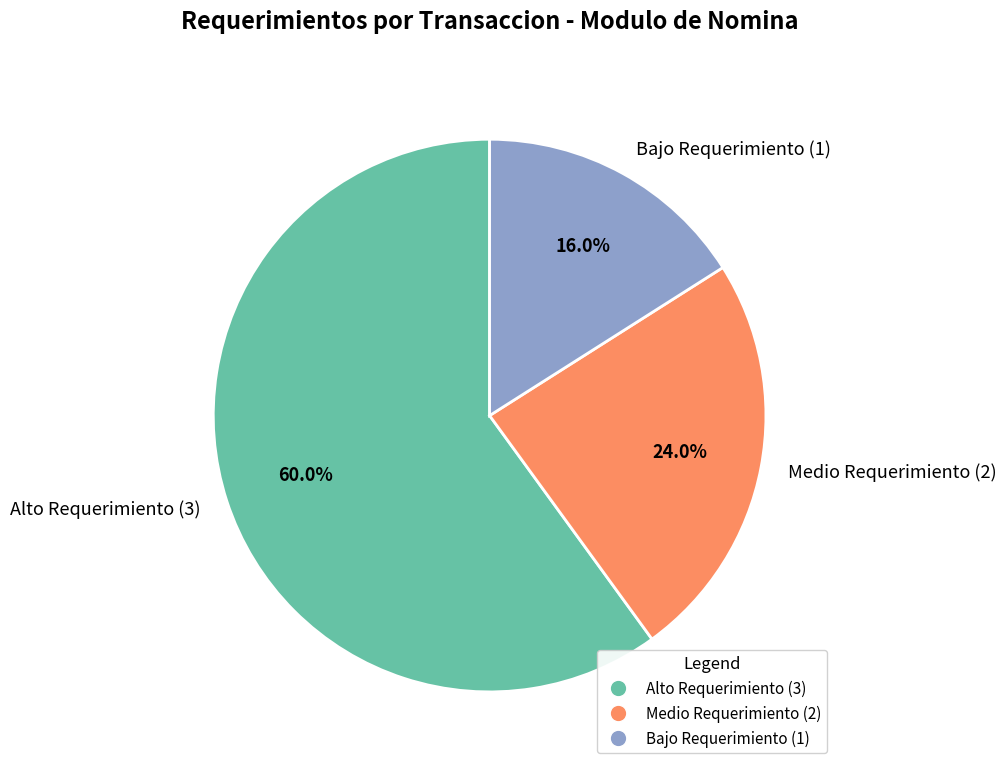

Rank the categories by value from highest to lowest.

Alto Requerimiento (3), Medio Requerimiento (2), Bajo Requerimiento (1)